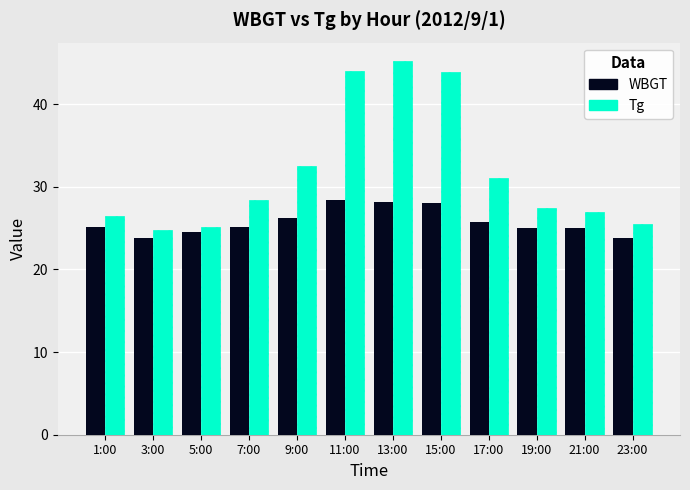

What position from the right is 11:00?

7